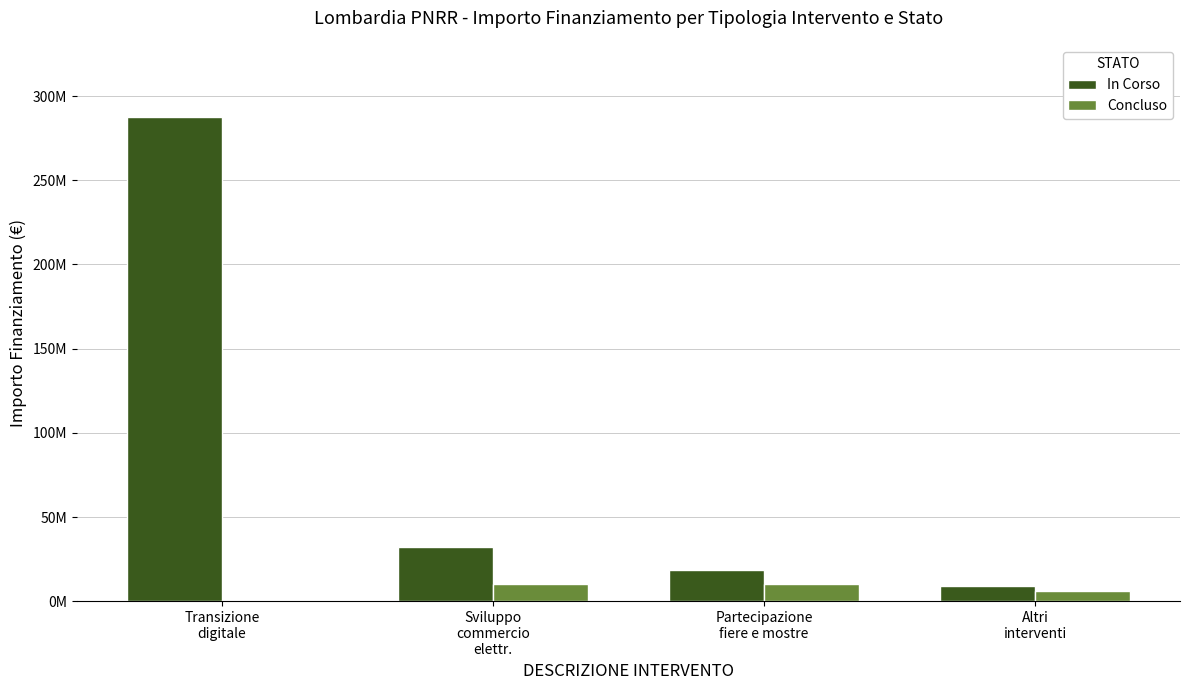

What is the label of the 3rd bar from the right?

Sviluppo
commercio
elettr.